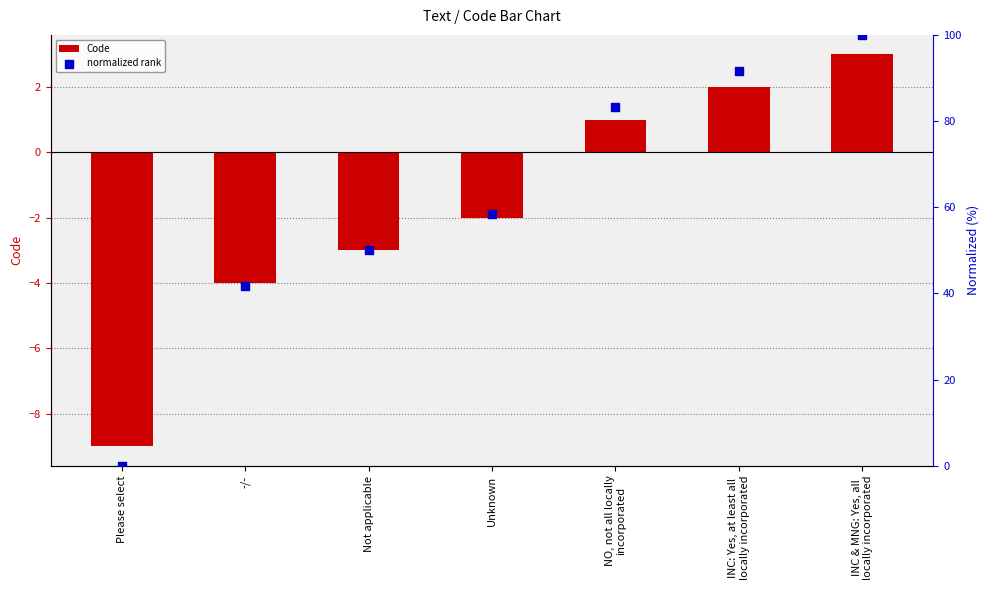

At how many categories does at least one series exceed 88?

2